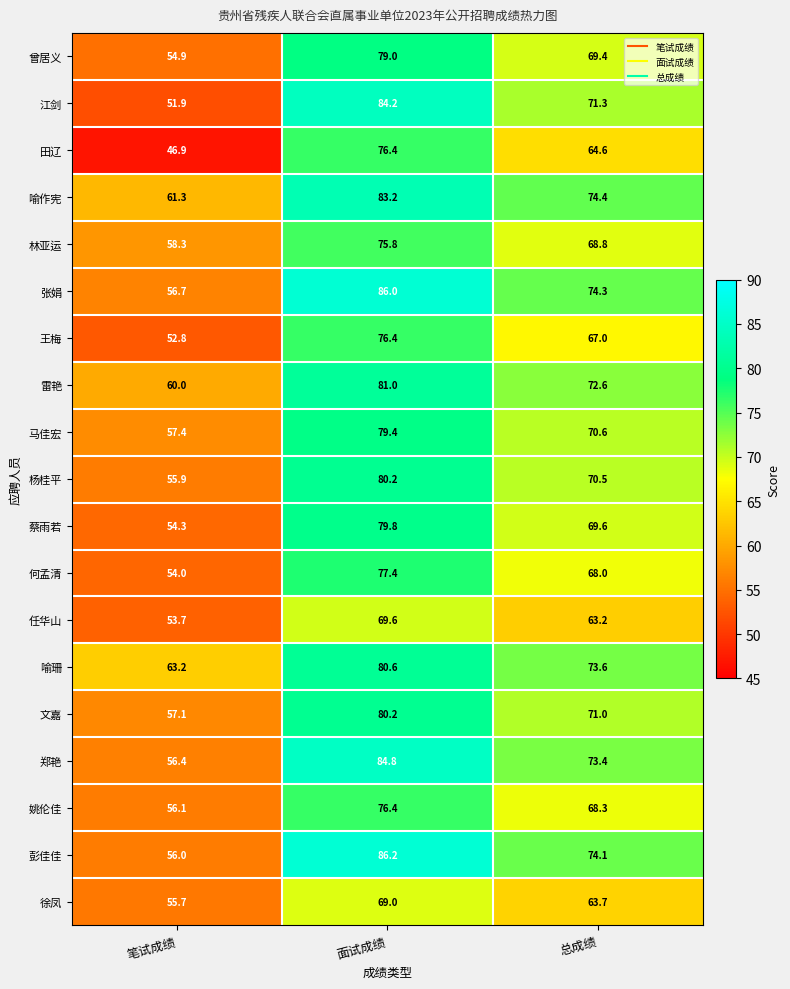

The 彭佳佳 series shows 151.6 at 面试成绩. True or false?

False